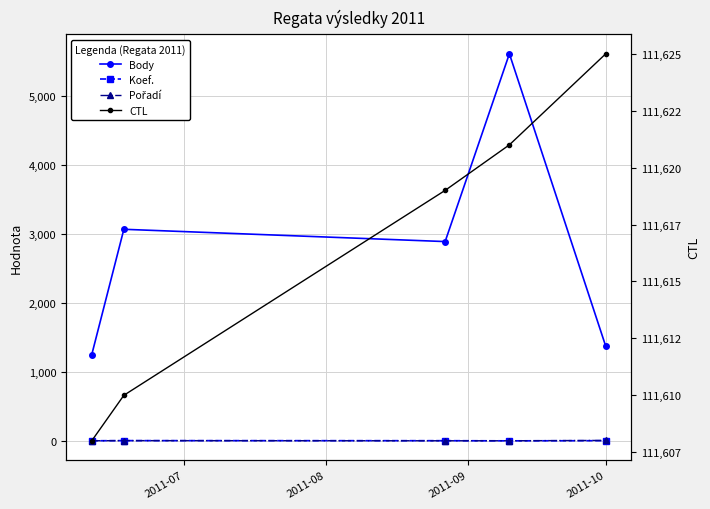

True or false: Pořadí and Body intersect in this chart.

False